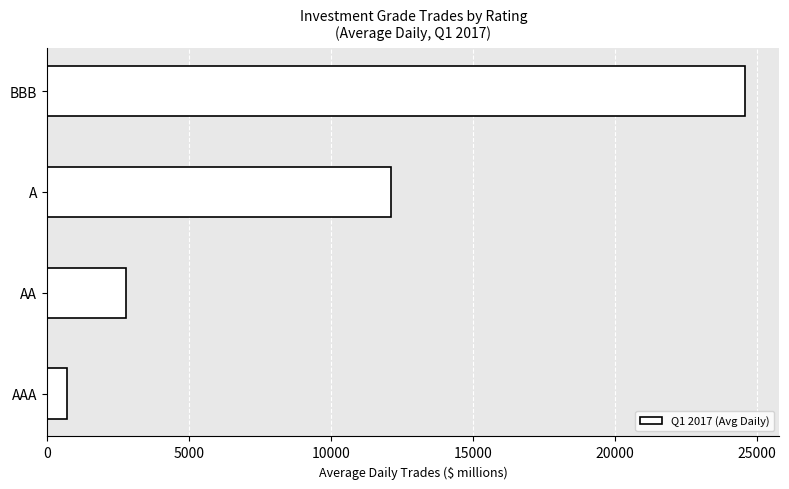

The value at AAA is 708.1. True or false?

True